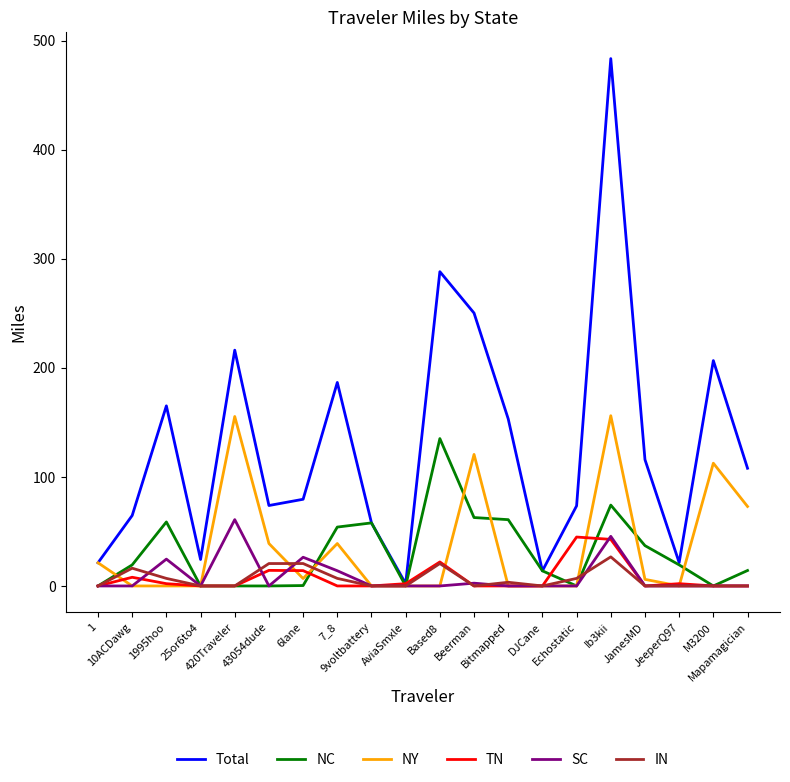

What is the maximum value shown in the chart?

483.6